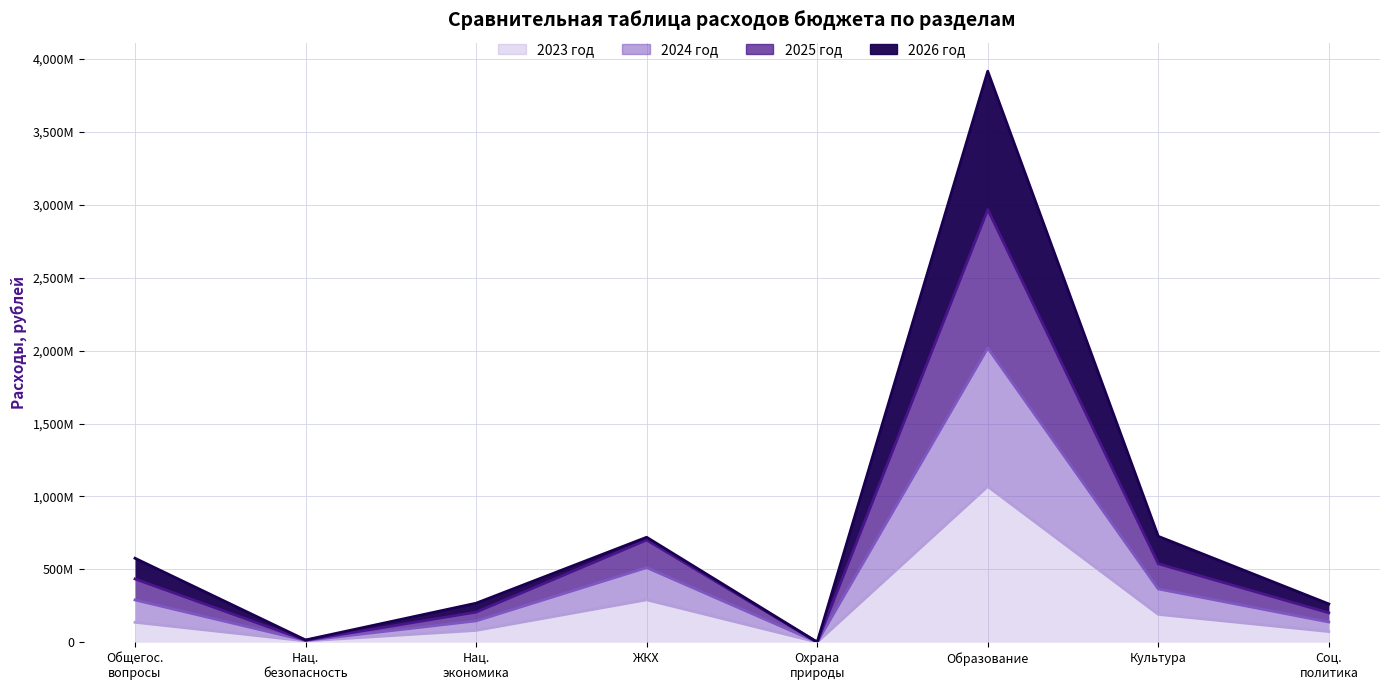

What are all the series names shown in the legend?

2023 год, 2024 год, 2025 год, 2026 год